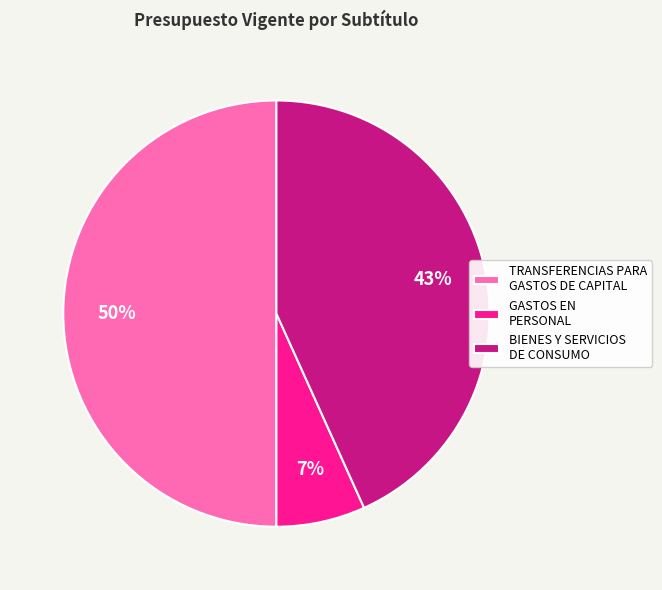

Does BIENES Y SERVICIOS DE CONSUMO account for over 50% of the chart?

No